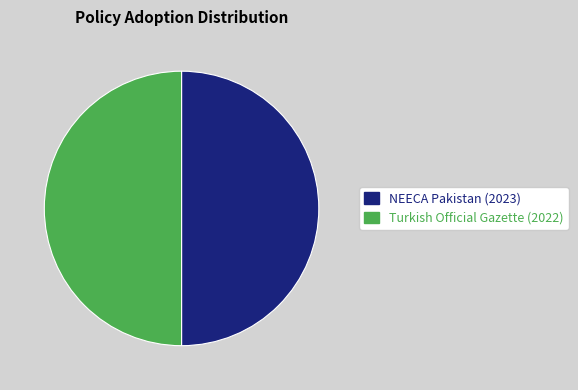

Combined, do Turkish Official Gazette (2022) and NEECA Pakistan (2023) account for over 50%?

Yes